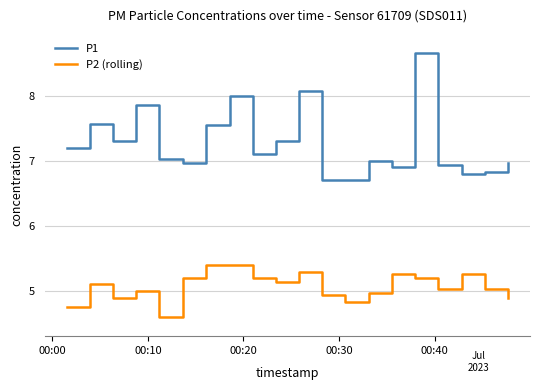

What is the minimum value shown in the chart?

4.6